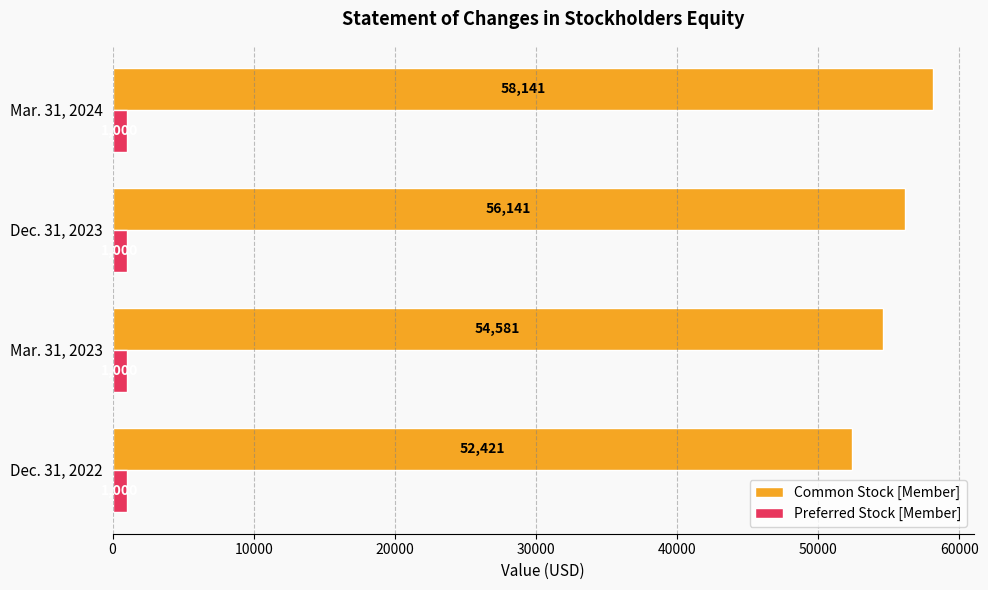

List the series in order of their overall mean, lowest first.

Preferred Stock [Member], Common Stock [Member]